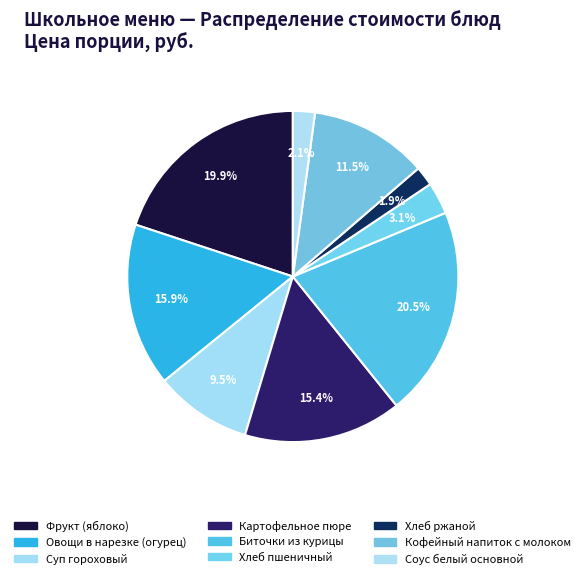

True or false: Фрукт (яблоко) accounts for 33% of the total.

False